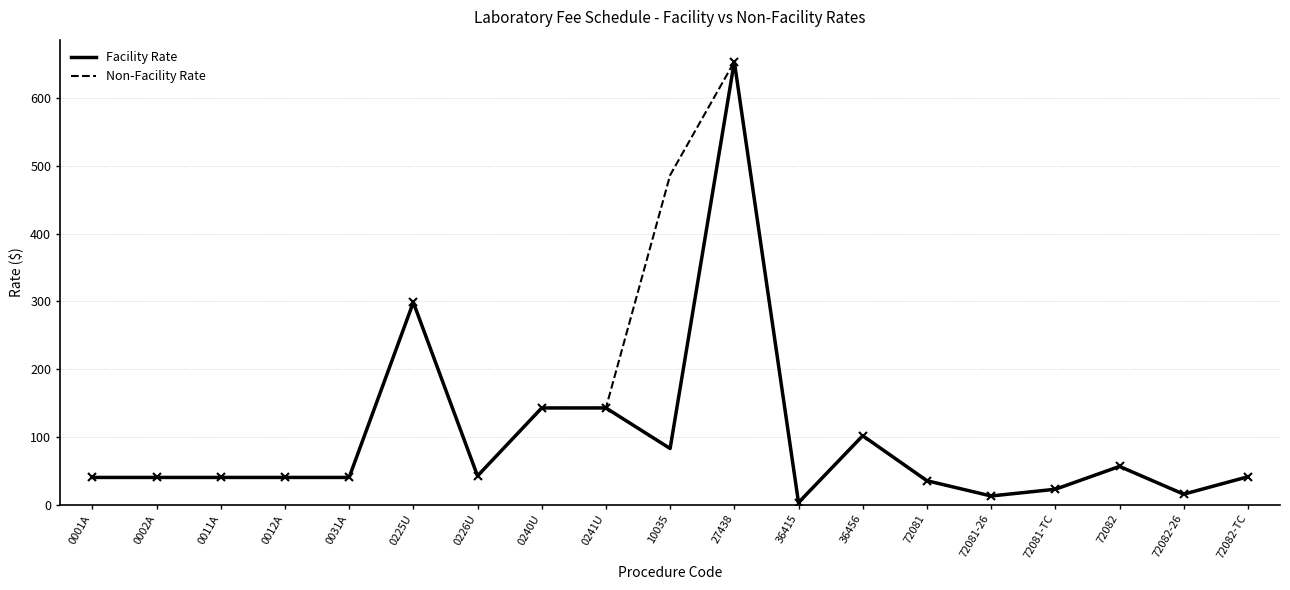

Is it true that Facility Rate equals 12.6 at 72081-26?

True